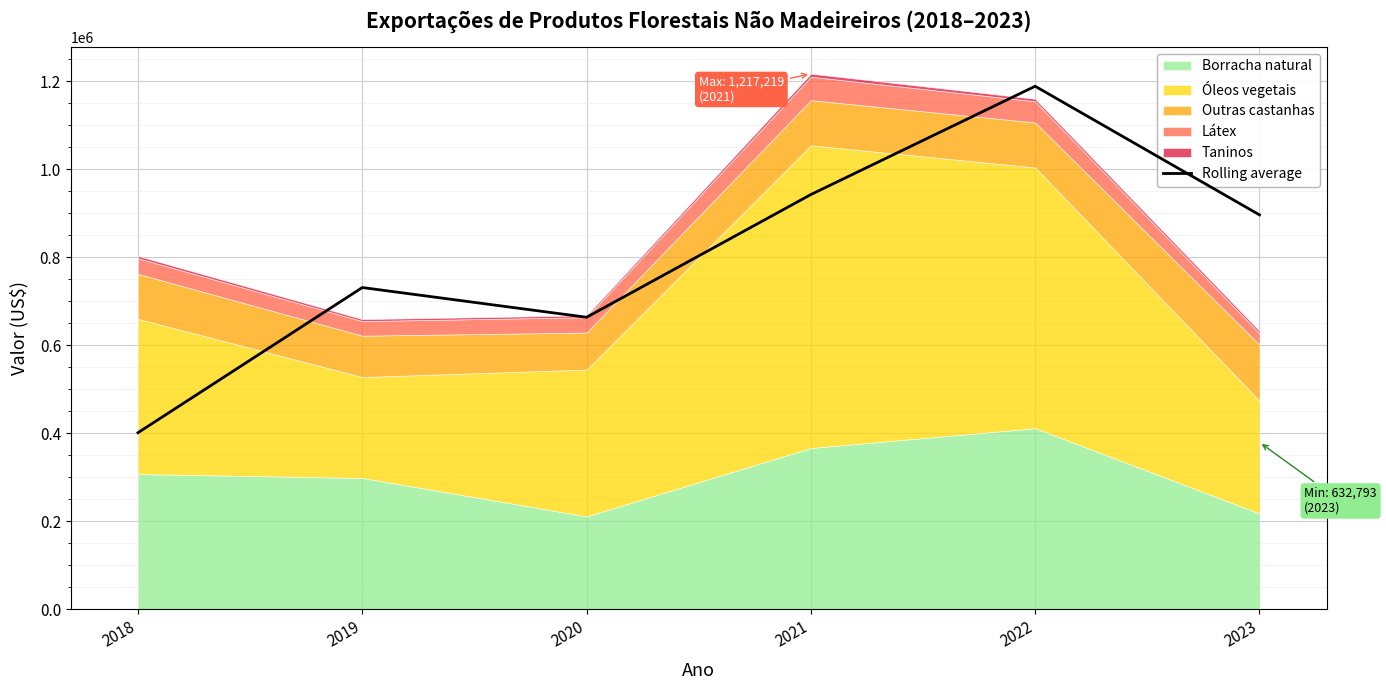

Rank the categories by Rolling average value from highest to lowest.

2022, 2021, 2023, 2019, 2020, 2018